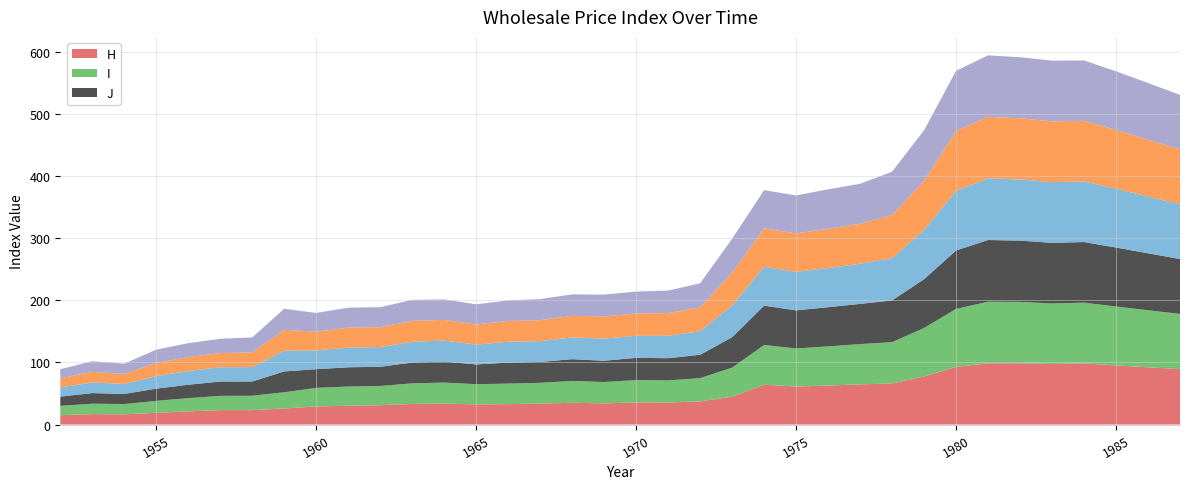

Reading right to left, what are all the values shown in this chart?

H: 35=89.3	34=92.2	33=95.3	32=98.5	31=97.5	30=98.7	29=98.7	28=93.0	27=77.5	26=66.2	25=64.7	24=62.9	23=61.2	22=64.2	21=45.0	20=37.2	19=35.5	18=35.8	17=34.1	16=35.0	15=33.8	14=32.9	13=32.5	12=33.8	11=33.2	10=31.1	9=30.3	8=29.1	7=25.9	6=23.2	5=23.2	4=21.3	3=18.8	2=16.5	1=16.8	0=15.1
I: 35=89.0	34=92.0	33=95.0	32=97.9	31=97.6	30=99.0	29=99.2	28=93.4	27=78.2	26=66.5	25=65.0	24=63.0	23=61.3	22=64.0	21=46.8	20=37.5	19=35.6	18=35.9	17=34.4	16=35.3	15=33.5	14=33.1	13=32.6	12=33.9	11=33.2	10=31.0	9=31.0	8=29.9	7=26.2	6=23.1	5=23.0	4=21.2	3=19.3	2=16.5	1=16.9	0=15.0
J: 35=88.5	34=91.8	33=95.0	32=97.7	31=97.7	30=98.7	29=99.5	28=94.2	27=78.7	26=67.3	25=64.8	24=63.2	23=61.5	22=63.5	21=49.0	20=37.7	19=35.8	18=35.9	17=34.4	16=35.1	15=33.6	14=33.9	13=31.8	12=33.9	11=33.6	10=31.0	9=31.0	8=30.2	7=33.6	6=23.1	5=23.1	4=21.6	3=19.7	2=16.3	1=17.1	0=14.9
K: 35=88.2	34=91.5	33=94.8	32=97.7	31=97.8	30=98.5	29=99.4	28=96.2	27=79.2	26=68.1	25=64.8	24=63.1	23=62.0	22=62.7	21=51.2	20=37.9	19=36.2	18=35.7	17=35.7	16=35.0	15=33.6	14=33.6	13=32.0	12=33.8	11=33.4	10=31.7	9=31.7	8=30.2	7=33.4	6=23.2	5=23.0	4=22.1	3=20.1	2=16.1	1=17.2	0=14.8
L: 35=88.5	34=91.4	33=94.8	32=97.6	31=98.0	30=98.7	29=99.1	28=96.4	27=79.2	26=69.5	25=64.3	24=63.3	23=62.0	22=61.9	21=52.7	20=38.4	19=36.5	18=35.8	17=35.8	16=34.8	15=33.7	14=33.4	13=32.4	12=33.3	11=33.6	10=32.1	9=32.1	8=30.2	7=33.6	6=23.5	5=23.0	4=22.4	3=21.3	2=16.2	1=17.0	0=14.6
M: 35=87.9	34=91.5	33=94.5	32=97.4	31=97.9	30=98.4	29=99.2	28=97.0	27=81.5	26=69.8	25=64.5	24=63.6	23=61.2	22=61.5	21=54.7	20=39.0	19=36.3	18=35.4	17=35.2	16=34.6	15=34.1	14=33.2	13=32.5	12=33.0	11=33.9	10=32.2	9=32.2	8=30.2	7=33.9	6=24.3	5=22.9	4=22.6	3=21.4	2=16.5	1=17.1	0=14.8